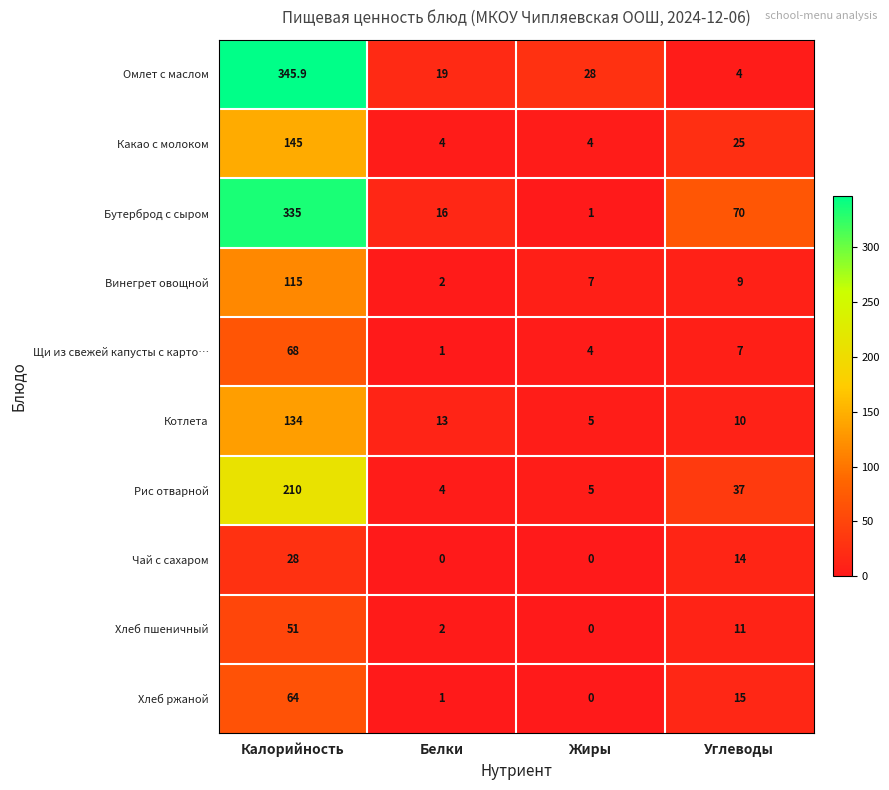

List the labels in order of Хлеб пшеничный value, smallest first.

Жиры, Белки, Углеводы, Калорийность